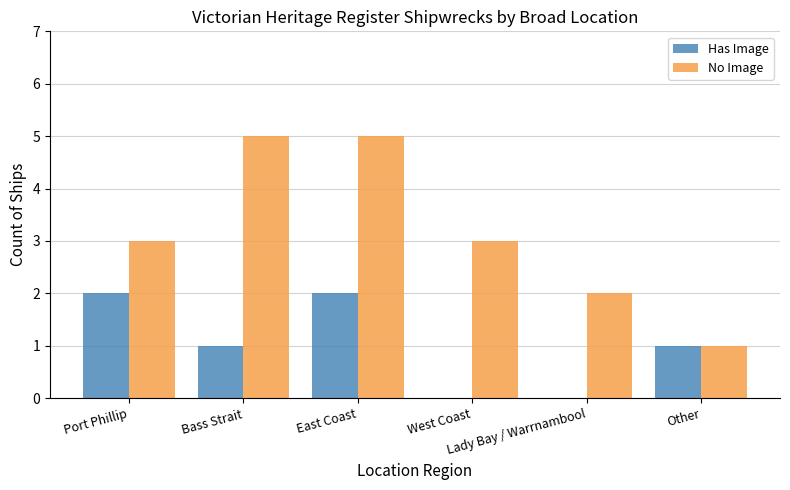

Count the No Image values in the range 2 to 5.

5